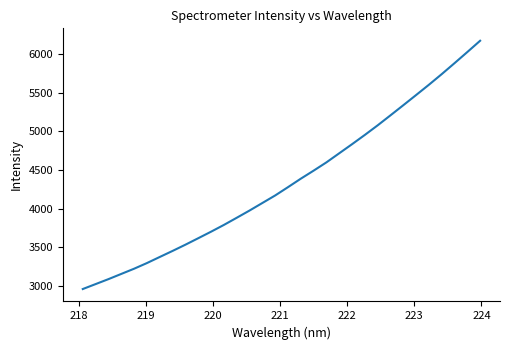

What is the minimum value shown in the chart?

2962.4